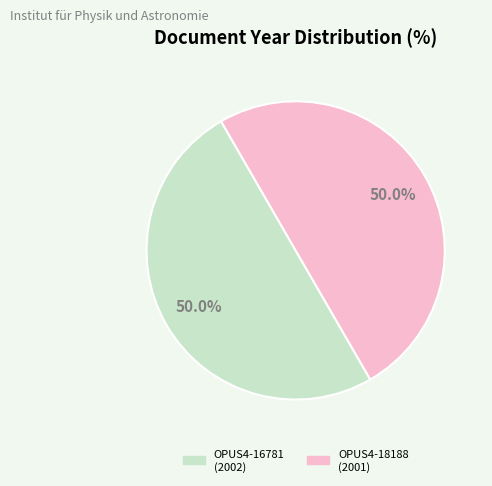

To the nearest percent, what portion does OPUS4-16781 represent?

50%